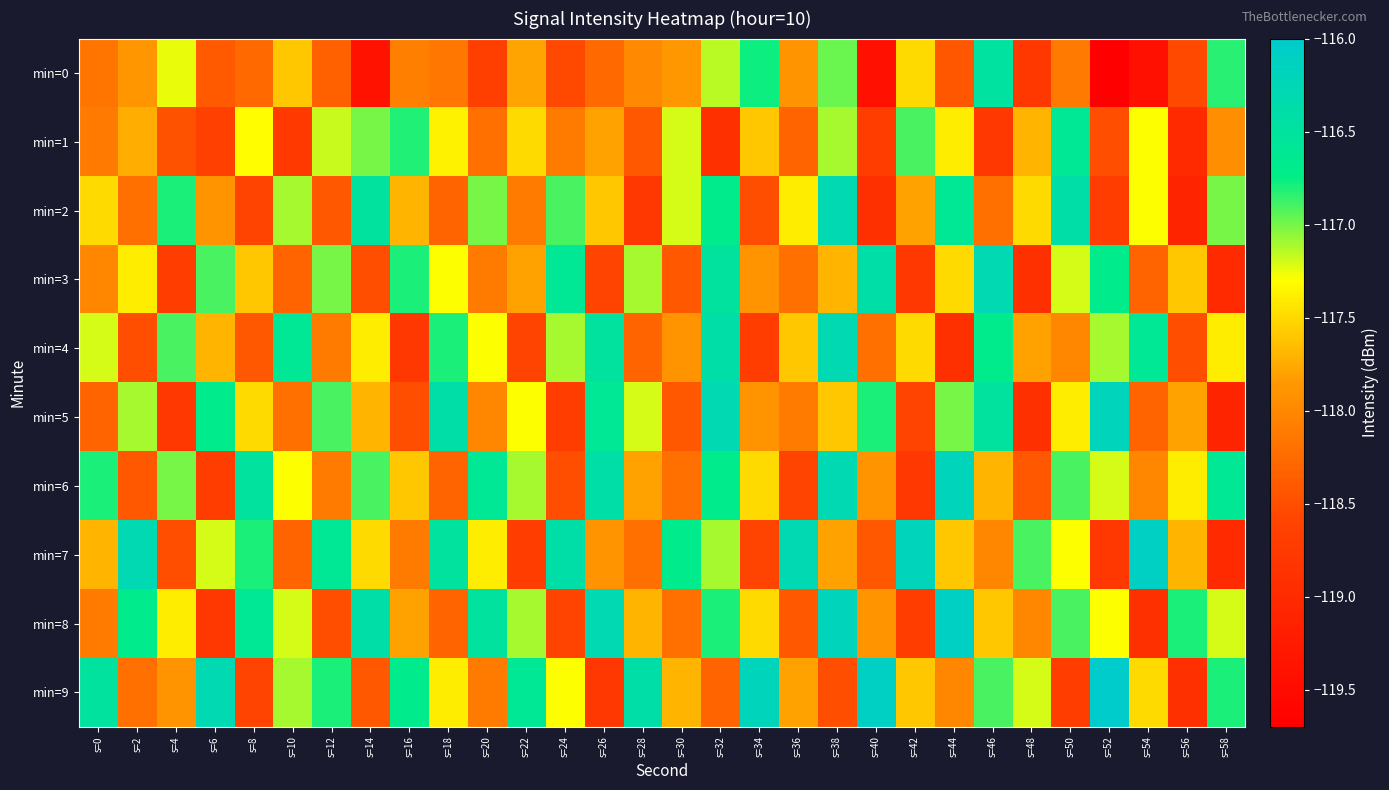

How many categories are shown in the chart?

30